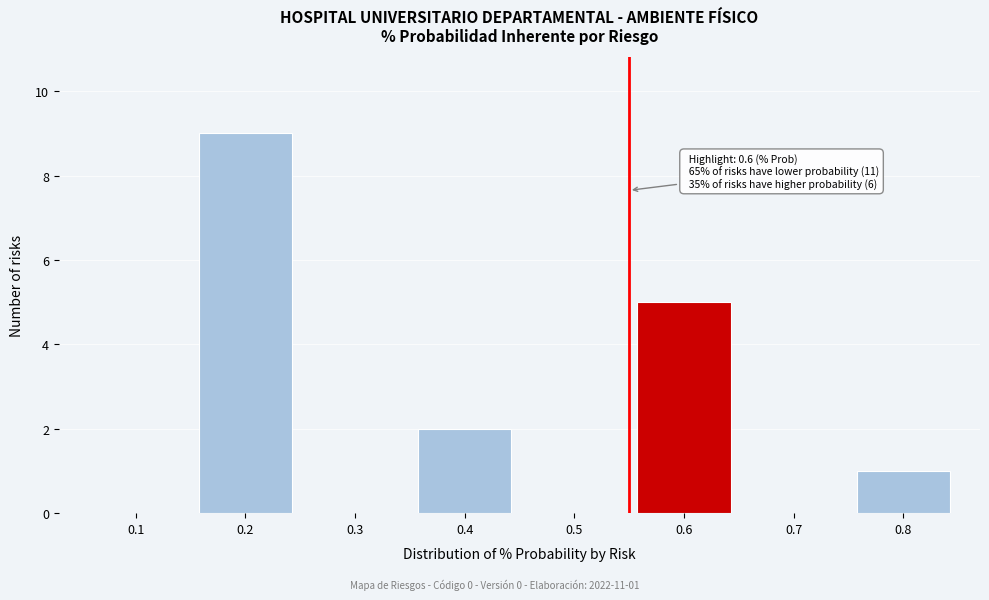

Reading right to left, list all the values displayed in this chart.

0.8=1	0.7=0	0.6=5	0.5=0	0.4=2	0.3=0	0.2=9	0.1=0